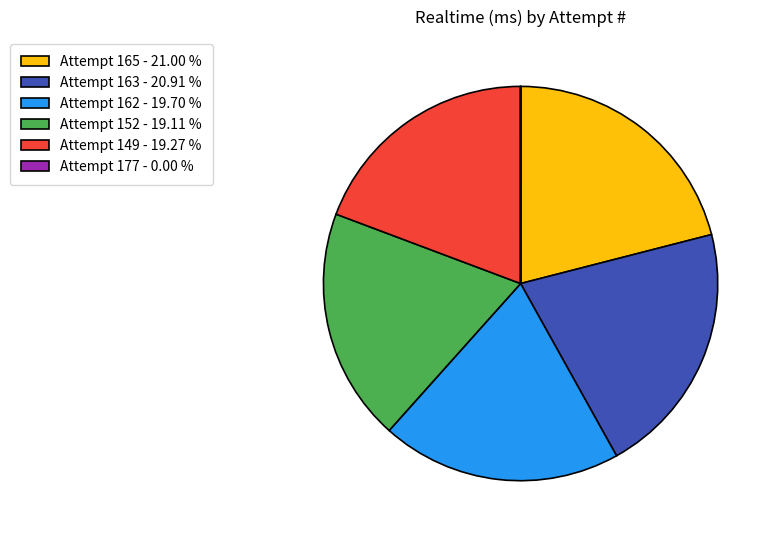

Does any single category account for the majority?

No